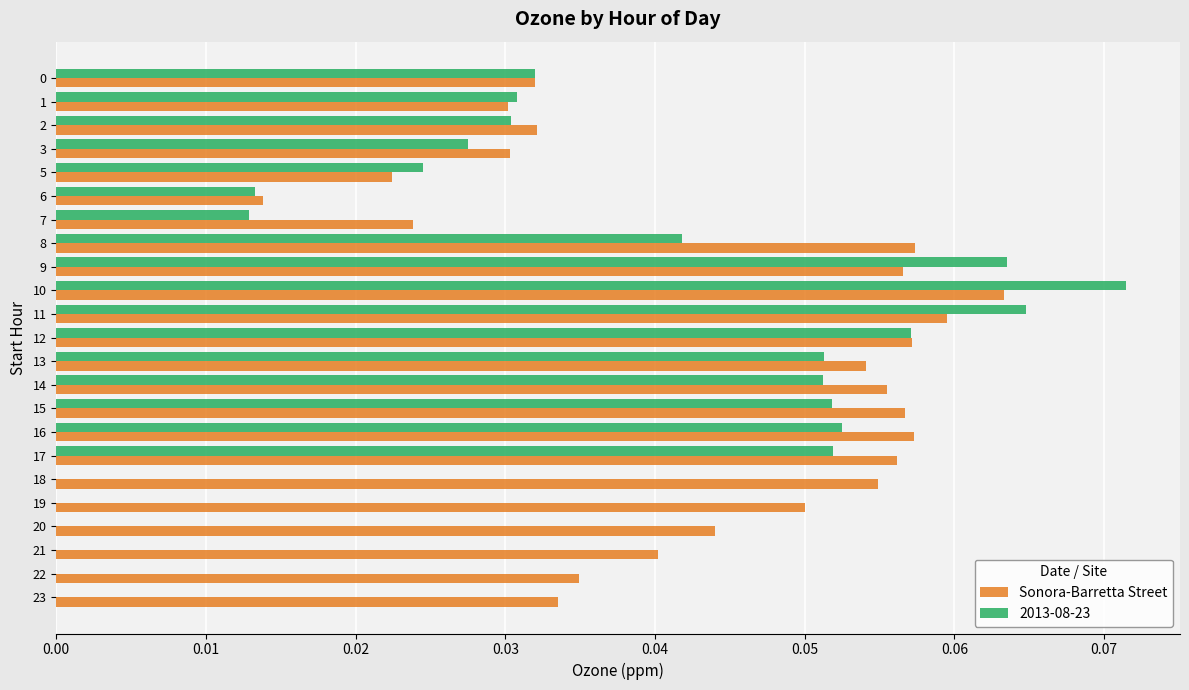

At which category is the sum across all series the highest?

10